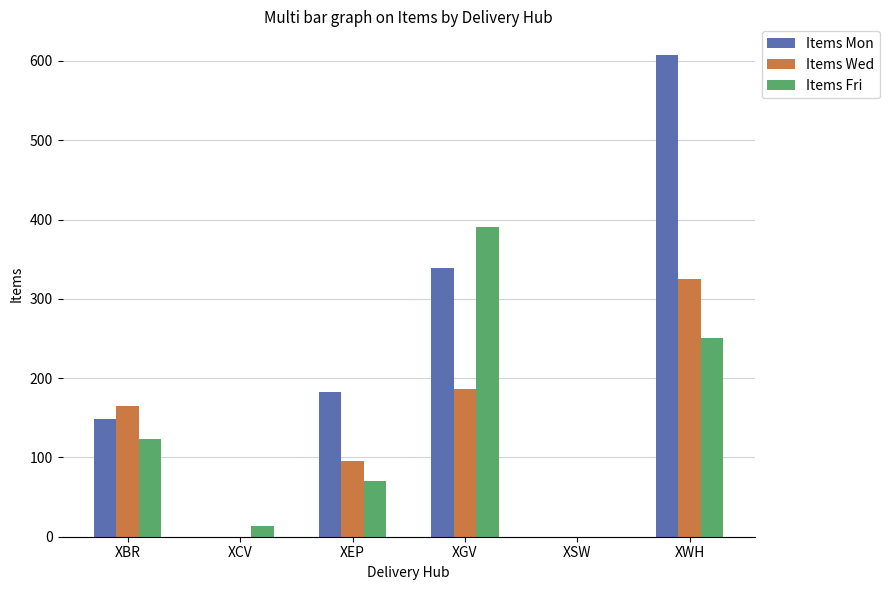

Count the number of data series in this chart.

3